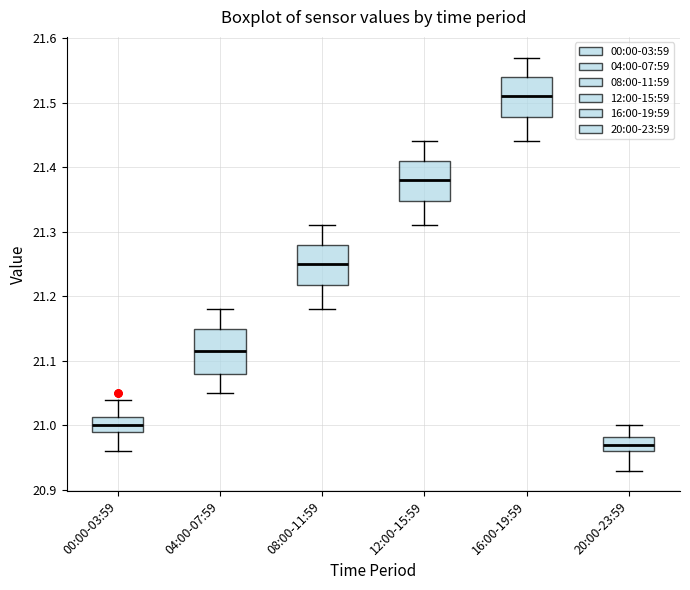

Where is the upper edge of the box for 08:00-11:59 on the y-axis? The values are not printed on the chart, so give them approximately, as read against the axis.

21.28